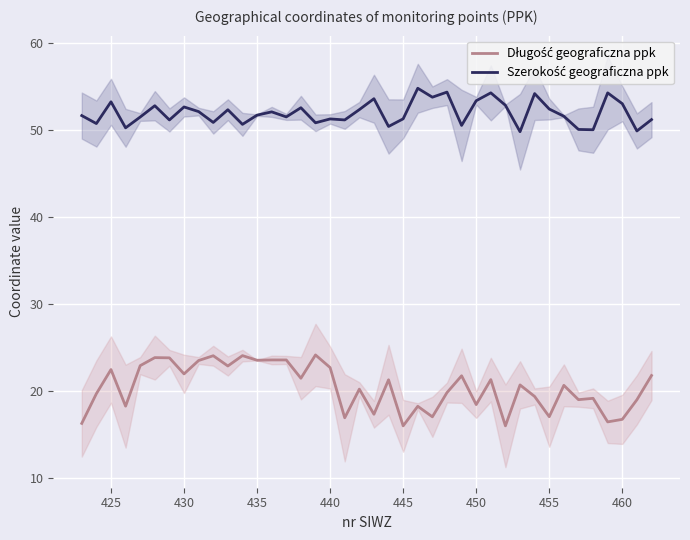

In Szerokość geograficzna ppk, how many points are higher than both neighbors (excluding endpoints)?

13